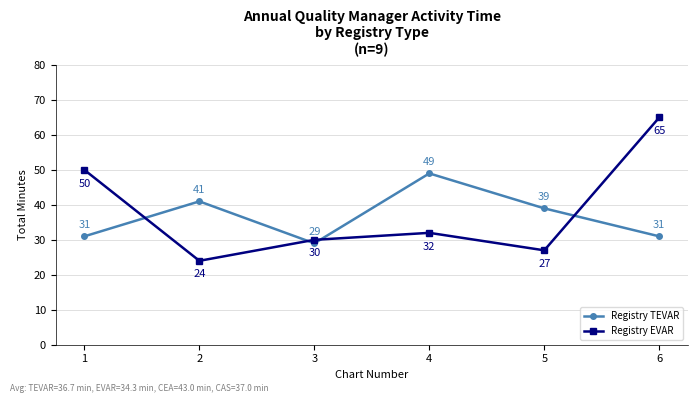

Which series has the largest total across all categories?

Registry EVAR